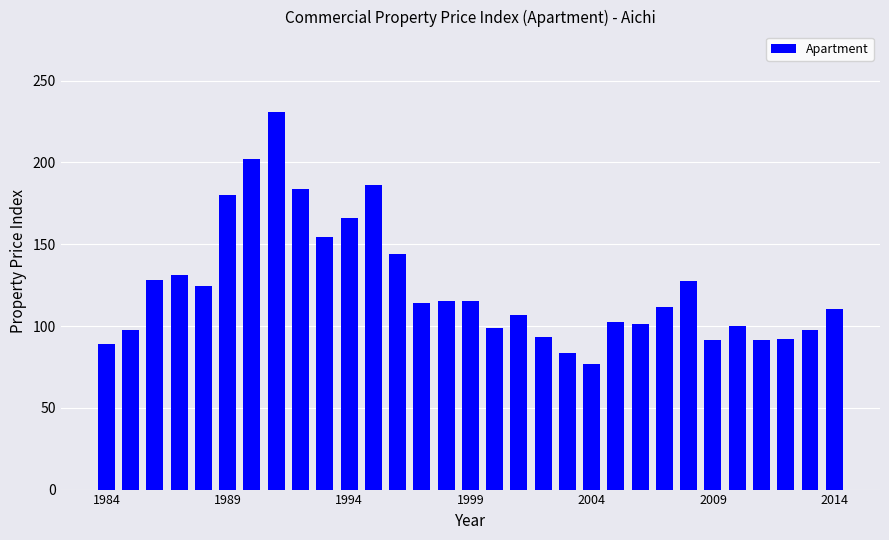

What is the minimum value shown in the chart?

76.9